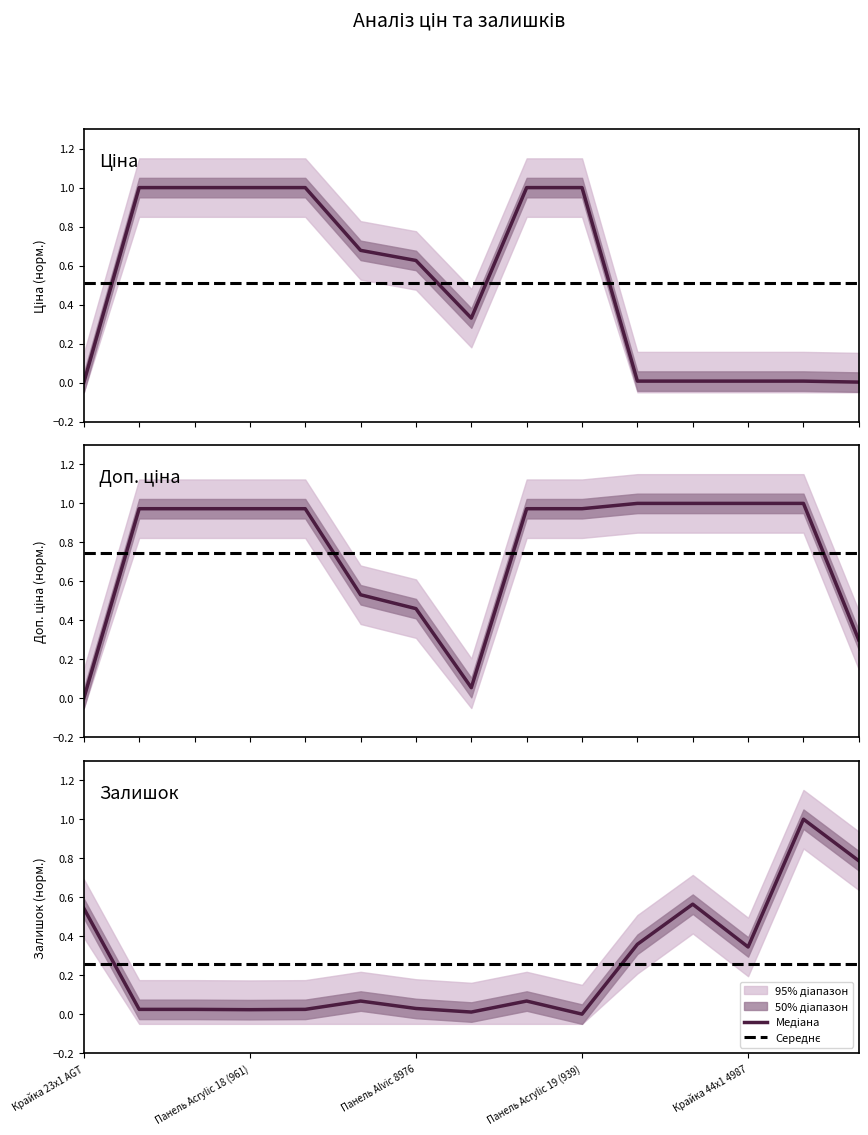

How many distinct data groups are displayed?

3